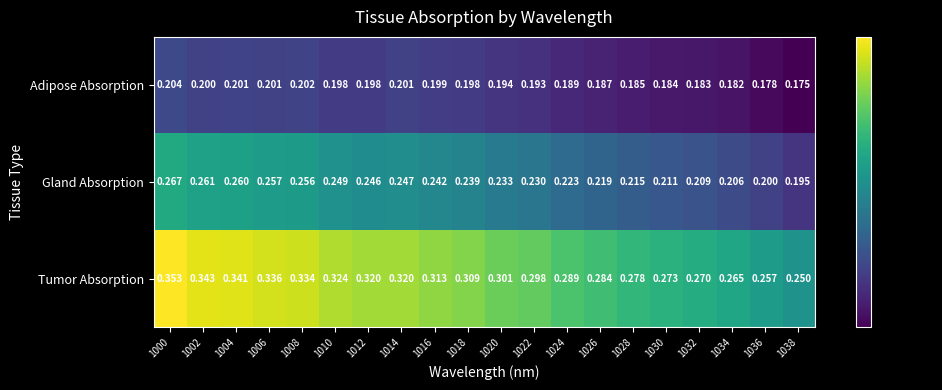

How many categories are shown in the chart?

20